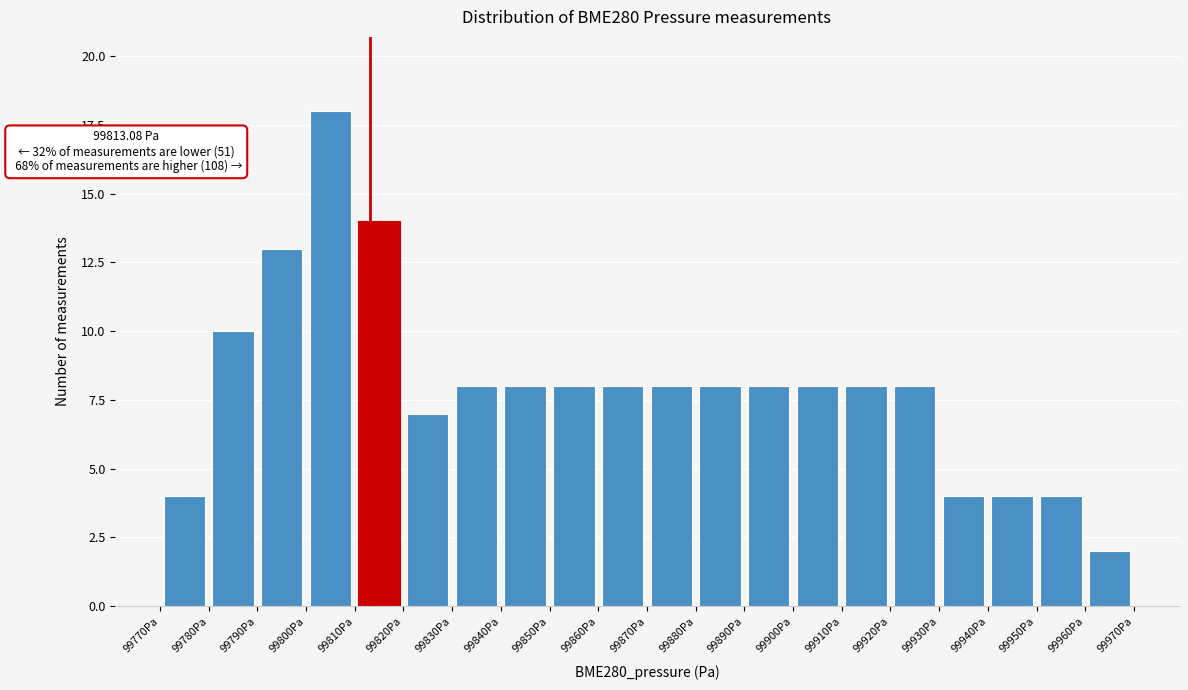

Over which range of the x-axis is the bar tallest?

99800 to 99810